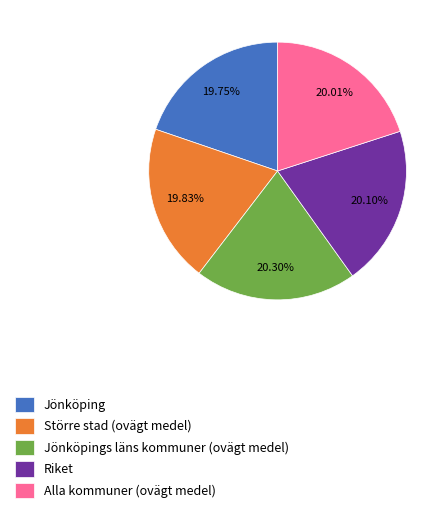

What percentage is NOT represented by Alla kommuner (ovägt medel)?

80.0%